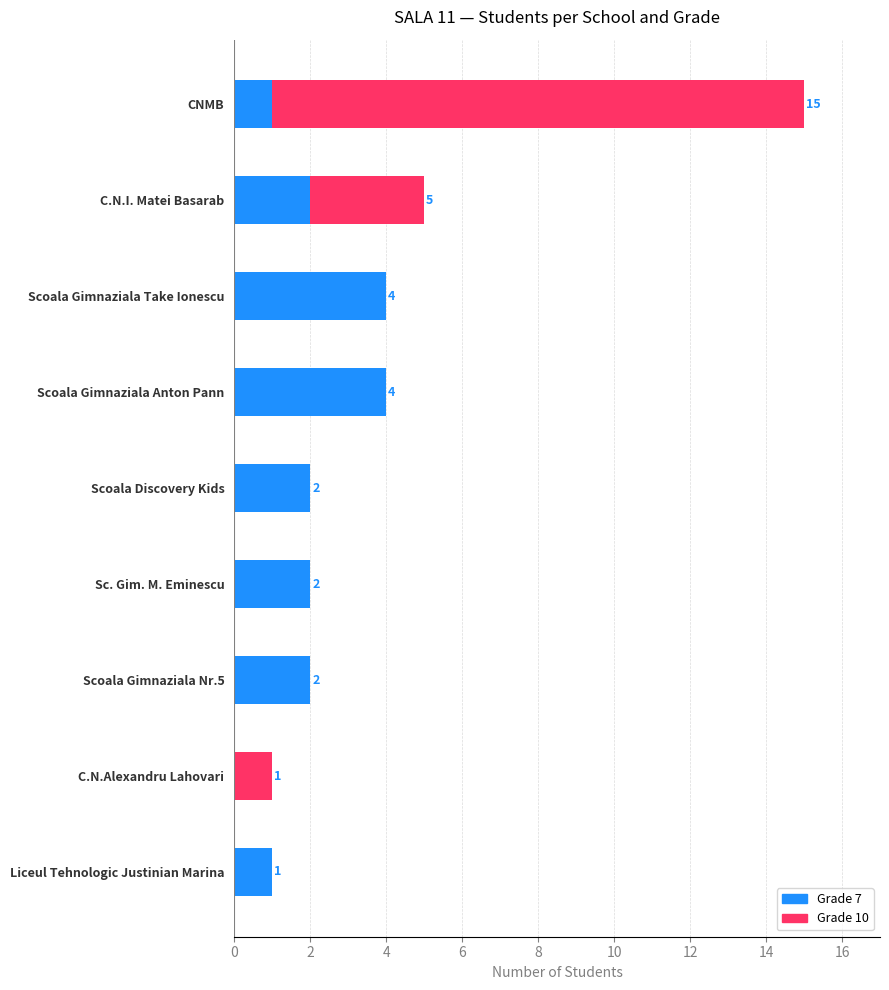

At which category is the sum across all series the highest?

CNMB